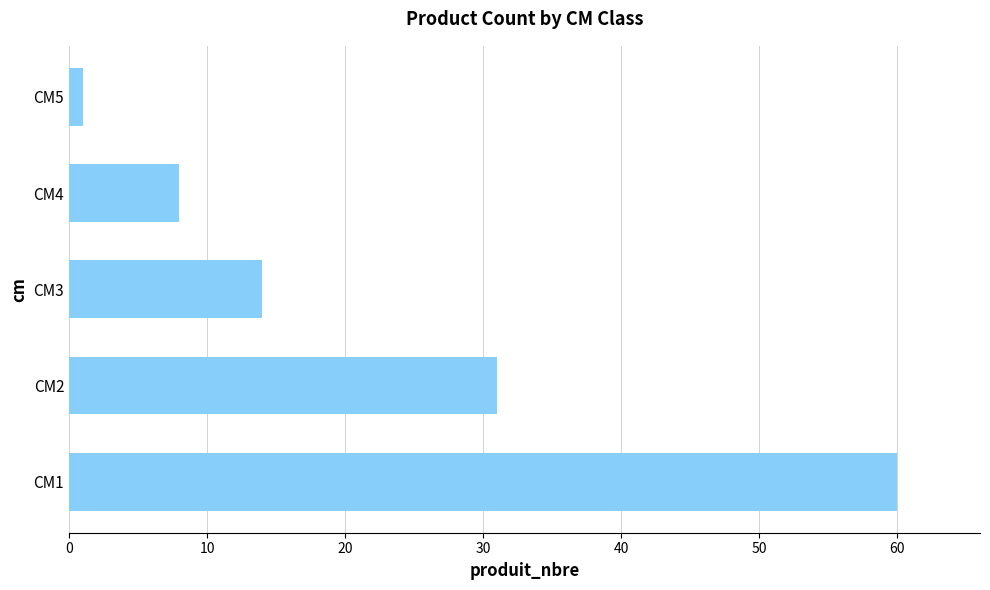

List the labels in order of value, smallest first.

CM5, CM4, CM3, CM2, CM1